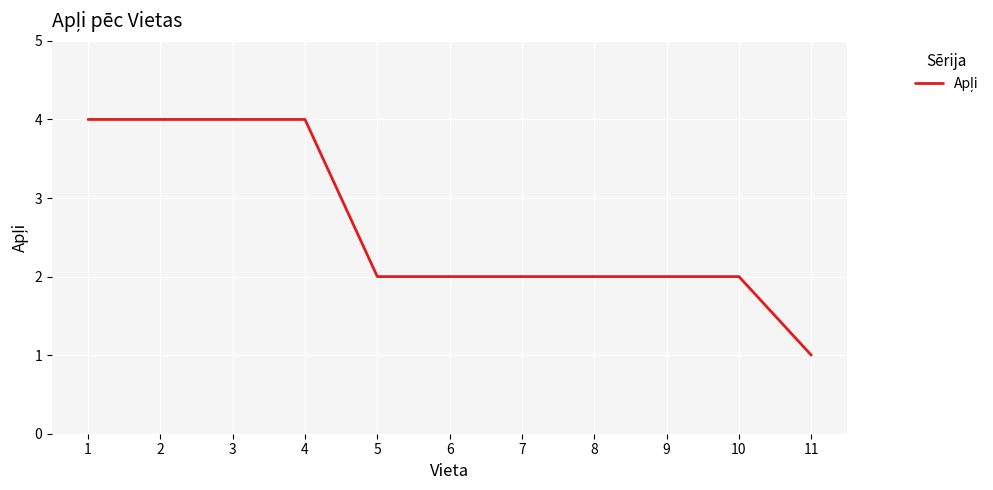

What is the difference between the second highest and minimum values?

3